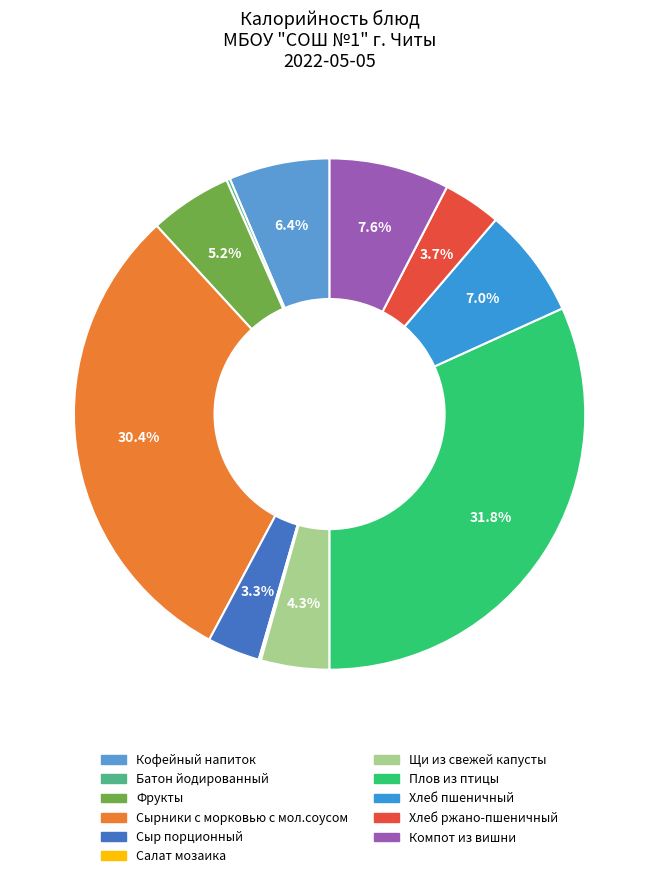

To the nearest percent, what is the combined percentage of Щи из свежей капусты and Плов из птицы?

36%